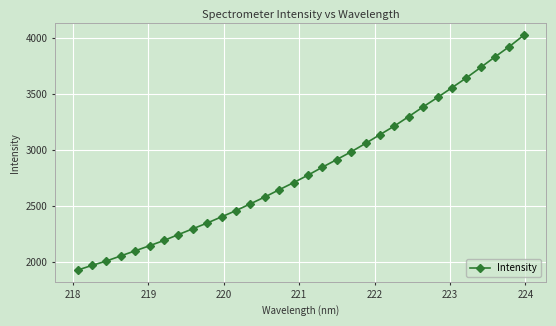

What is the average value?

2826.6